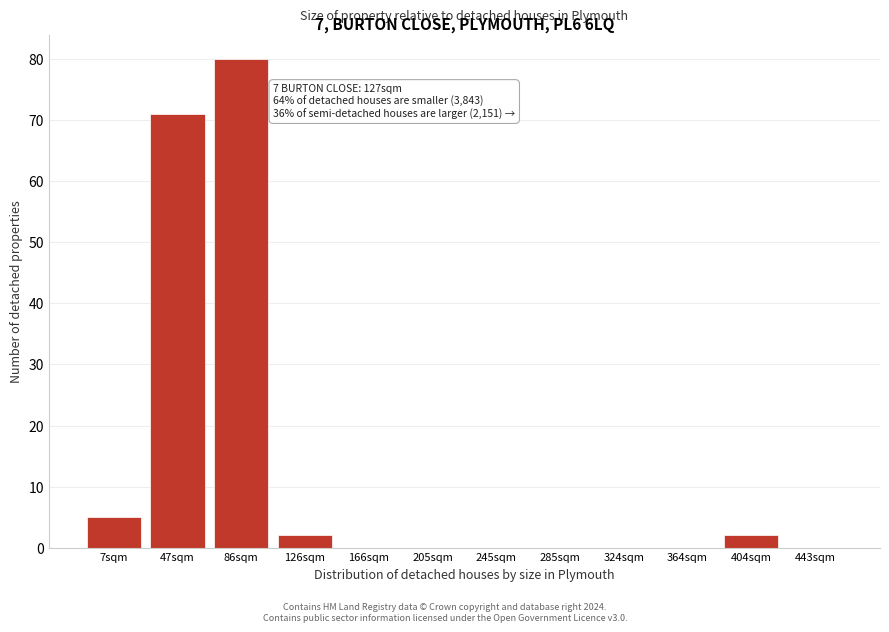

Reading left to right, what are all the values shown in this chart?

7sqm=5	47sqm=71	86sqm=80	126sqm=2	166sqm=0	205sqm=0	245sqm=0	285sqm=0	324sqm=0	364sqm=0	404sqm=2	443sqm=0